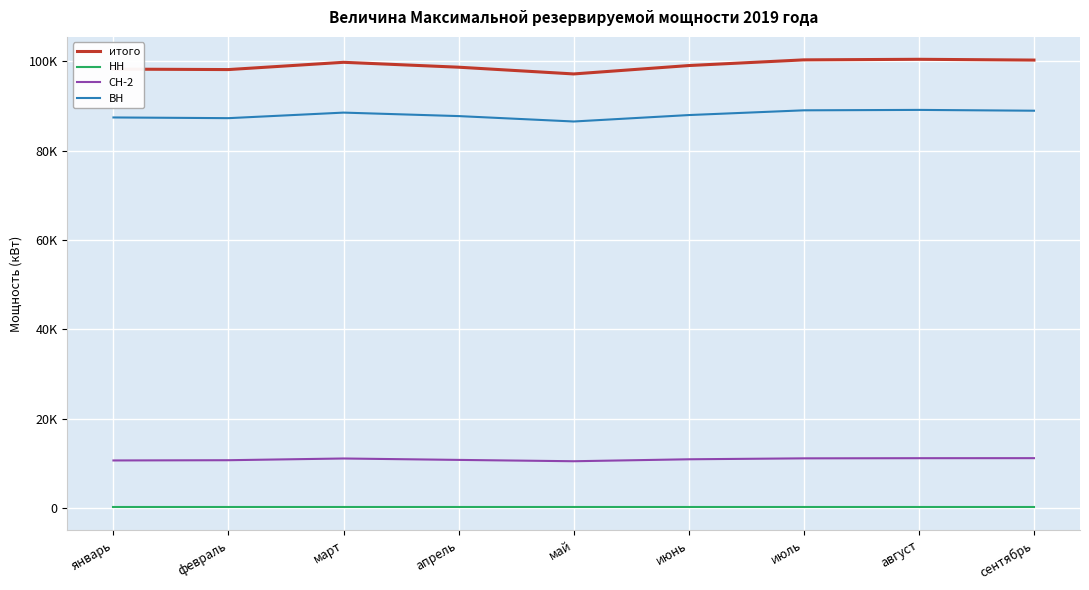

What is the difference between the ВН values at февраль and июнь?

693.4